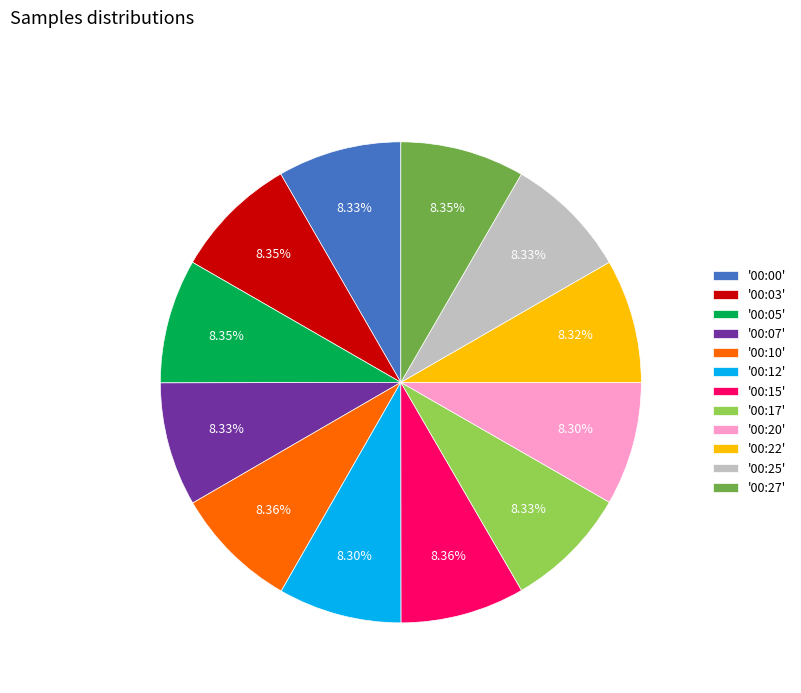

Do '00:22' and '00:17' together represent more than half of the pie?

No